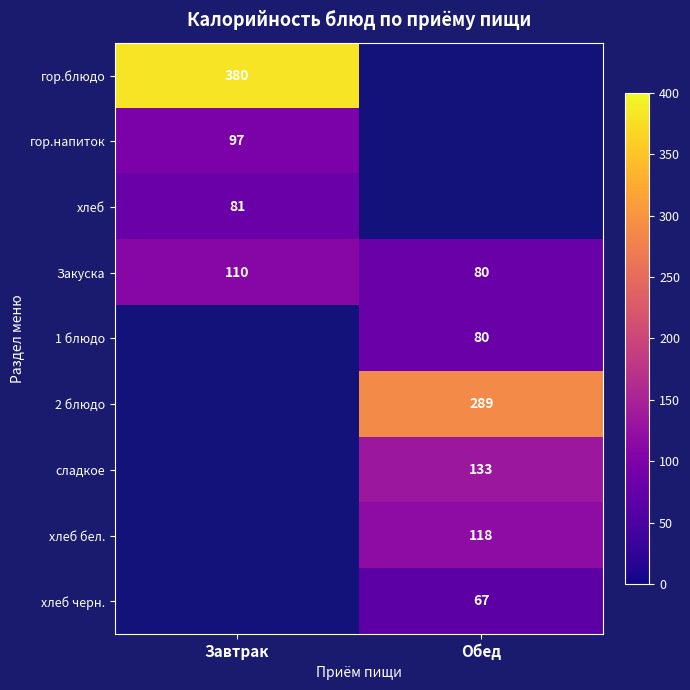

Is it true that хлеб equals 124 at Завтрак?

False